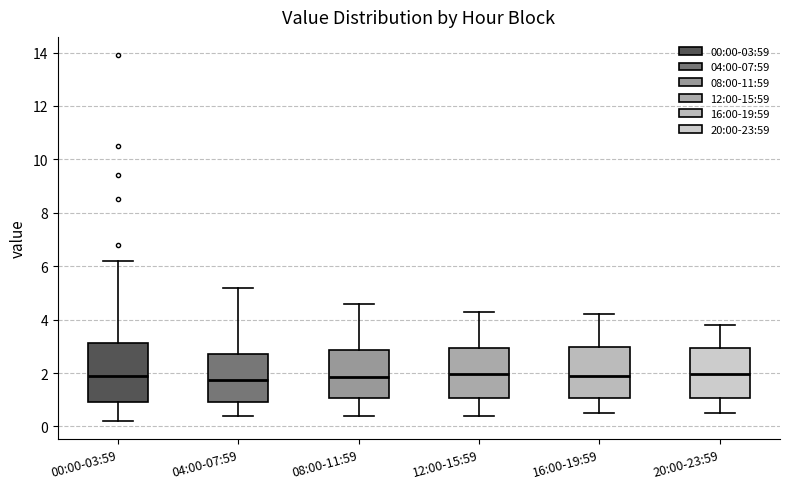

Reading left to right, read every box against the y-axis: the position of its median line, the range the box covers, and the ends of its whiskers. The values are not printed on the chart, so give them approximately, as read against the axis.

00:00-03:59: median 2.0, box 1.0 to 3.2, whiskers 0.2 to 6.2
04:00-07:59: median 1.8, box 1.0 to 2.8, whiskers 0.4 to 5.2
08:00-11:59: median 1.8, box 1.0 to 2.8, whiskers 0.4 to 4.6
12:00-15:59: median 2.0, box 1.0 to 3.0, whiskers 0.4 to 4.4
16:00-19:59: median 2.0, box 1.0 to 3.0, whiskers 0.6 to 4.2
20:00-23:59: median 2.0, box 1.0 to 3.0, whiskers 0.6 to 3.8